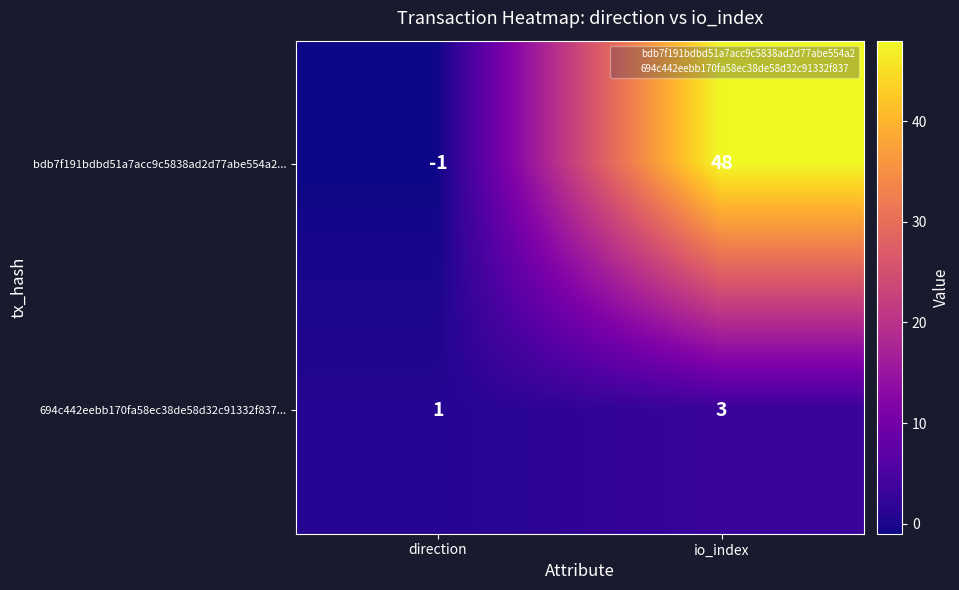

What value does the 694c442eebb170fa58ec38de58d32c91332f837... series have at io_index?

3